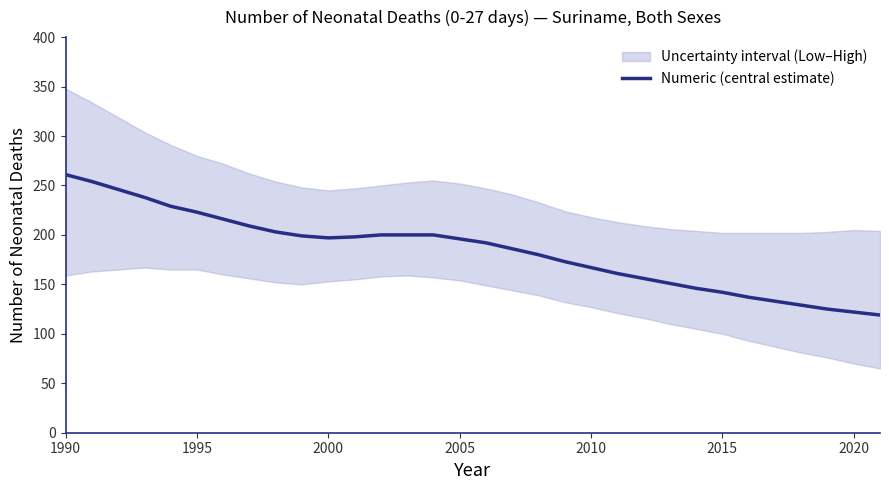

What is the highest value of the Numeric (central estimate) series?

261